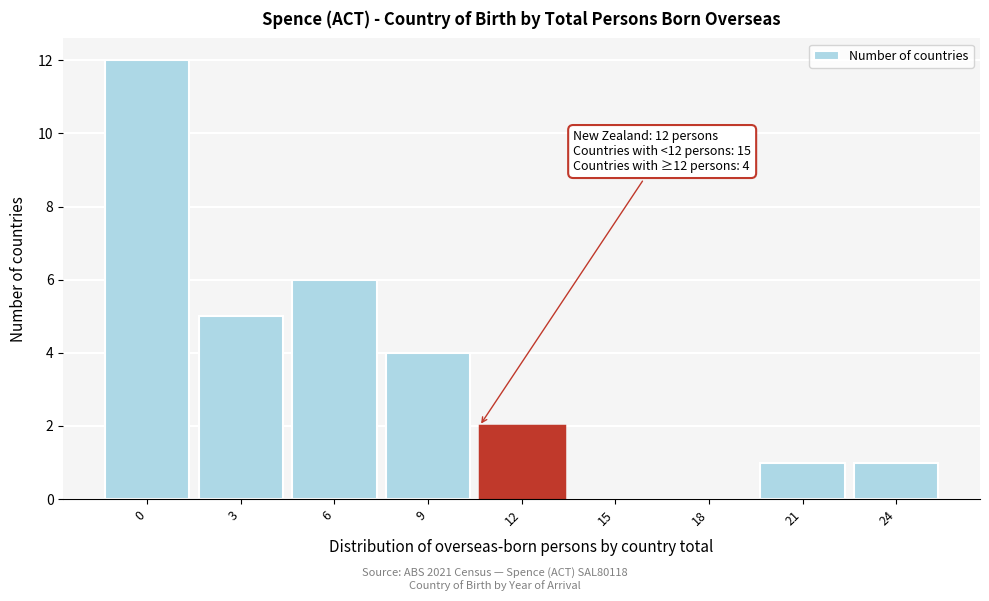

Reading left to right, transcribe all the data shown in this chart.

0=12	3=5	6=6	9=4	12=2	15=0	18=0	21=1	24=1